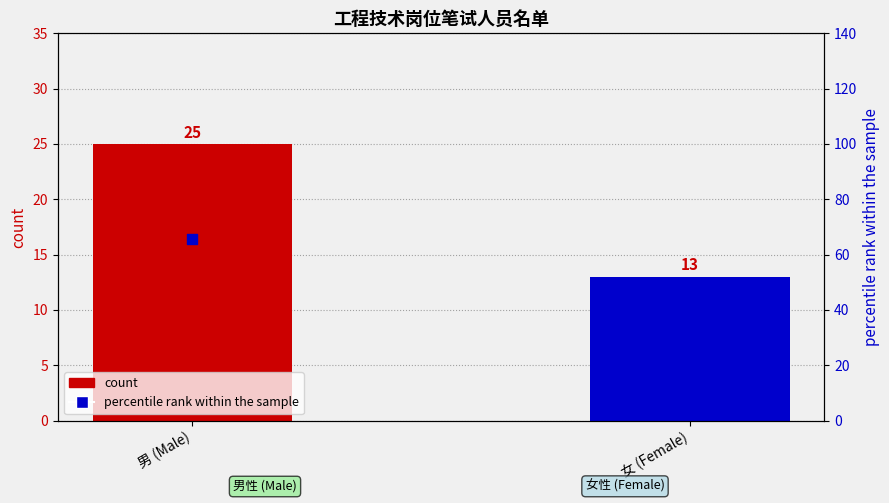

Which series has the widest spread of Y values?

percentile rank within the sample